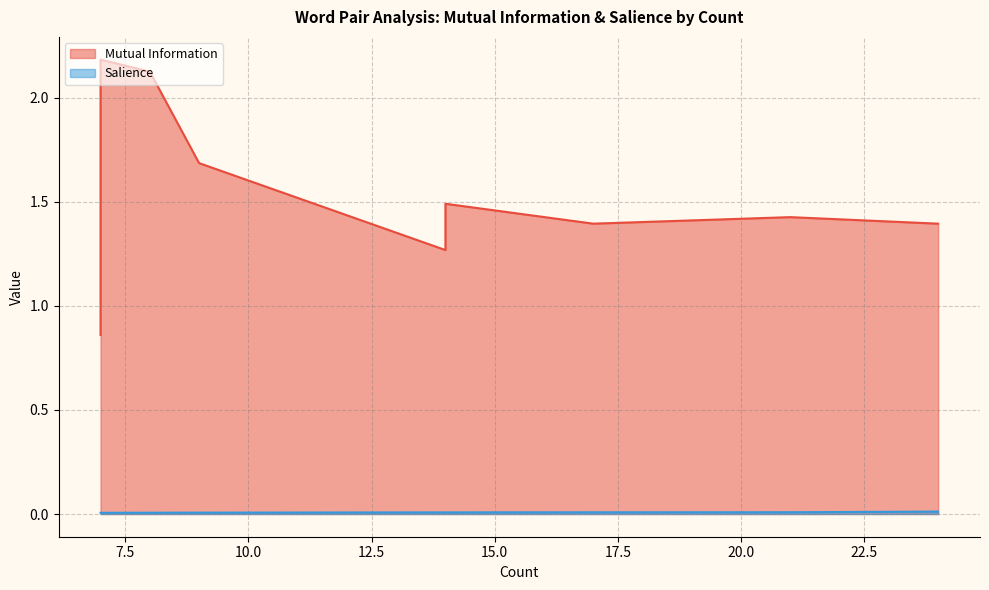

Which label corresponds to the smallest value in the chart?

7